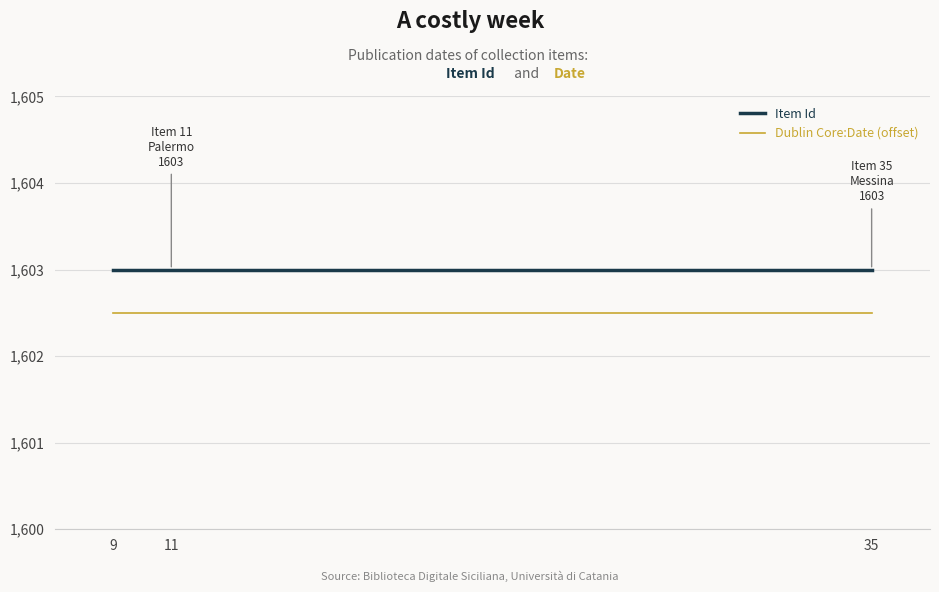

What is the sum of the Dublin Core:Date (offset) values at 9 and 35?

3205.0